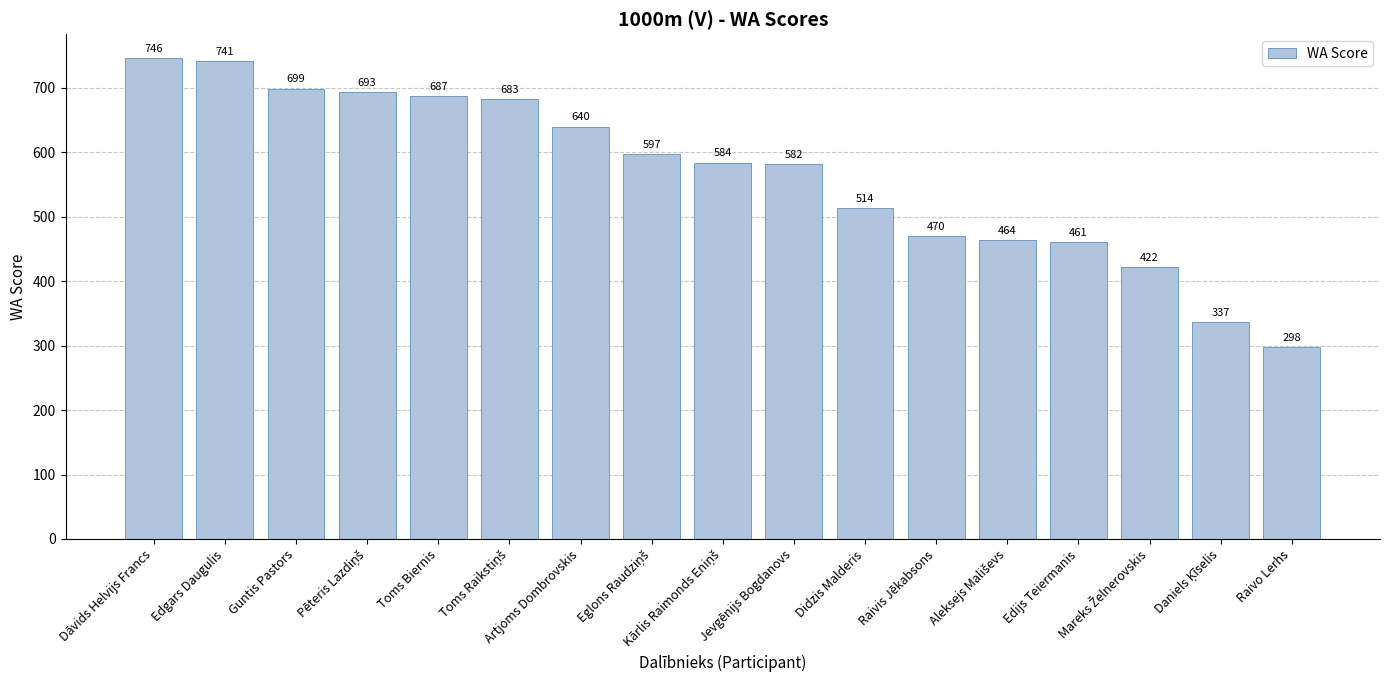

What position from the right is Raivis Jēkabsons?

6